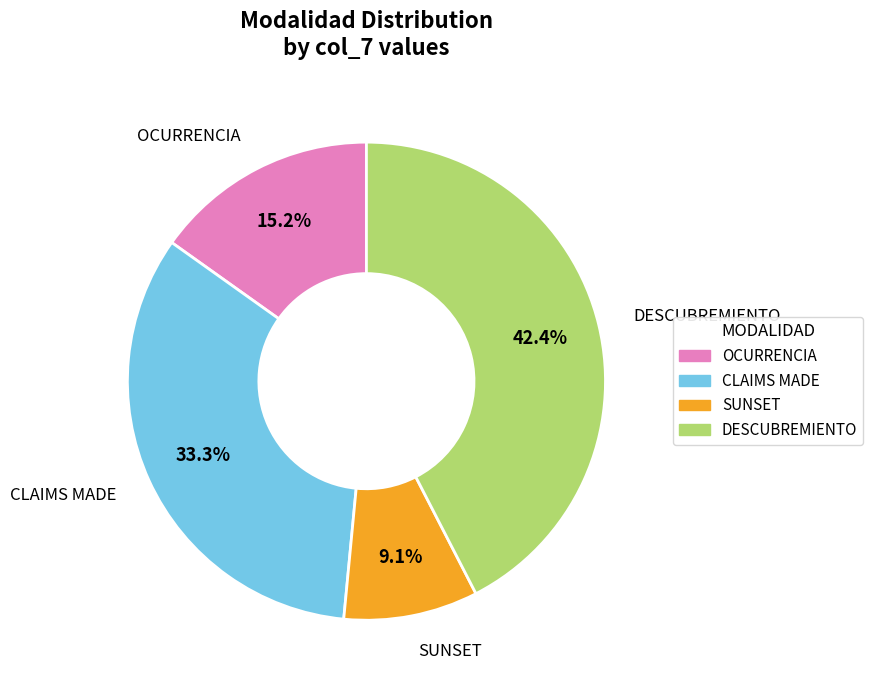

Is SUNSET the majority of the pie?

No